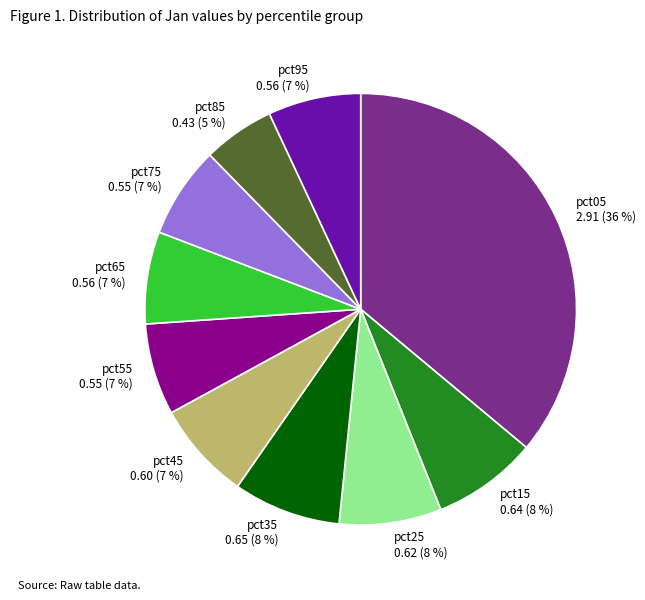

Count the number of slices in the pie.

10